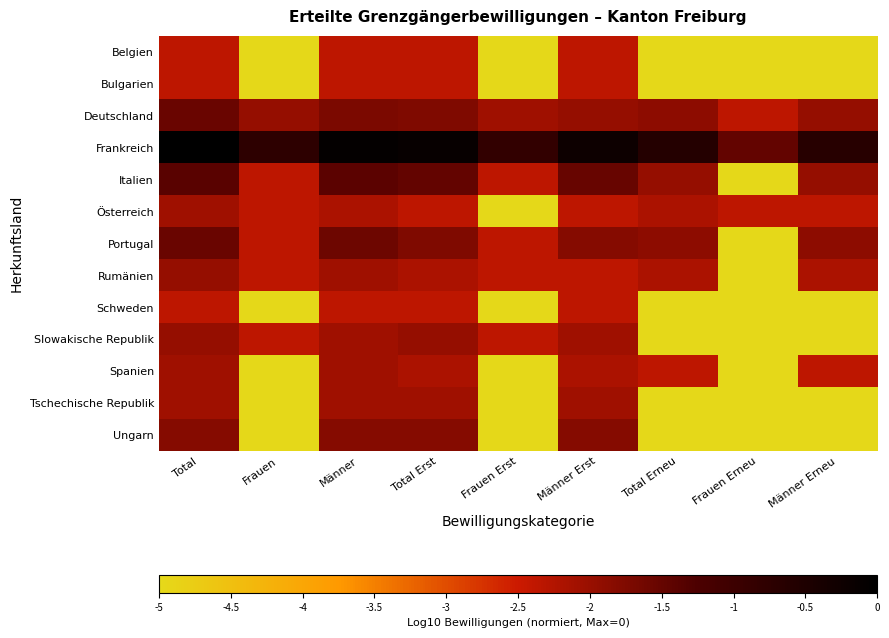

Reading left to right, transcribe all the data shown in this chart.

Belgien: Total=-2.4	Frauen=-5.0	Männer=-2.4	Total Erst=-2.4	Frauen Erst=-5.0	Männer Erst=-2.4	Total Erneu=-5.0	Frauen Erneu=-5.0	Männer Erneu=-5.0
Bulgarien: Total=-2.4	Frauen=-5.0	Männer=-2.4	Total Erst=-2.4	Frauen Erst=-5.0	Männer Erst=-2.4	Total Erneu=-5.0	Frauen Erneu=-5.0	Männer Erneu=-5.0
Deutschland: Total=-1.5	Frauen=-2.0	Männer=-1.7	Total Erst=-1.8	Frauen Erst=-2.1	Männer Erst=-2.0	Total Erneu=-1.9	Frauen Erneu=-2.4	Männer Erneu=-2.0
Frankreich: Total=0.0	Frauen=-0.8	Männer=-0.1	Total Erst=-0.1	Frauen Erst=-0.8	Männer Erst=-0.2	Total Erneu=-0.6	Frauen Erneu=-1.5	Männer Erneu=-0.6
Italien: Total=-1.4	Frauen=-2.4	Männer=-1.4	Total Erst=-1.5	Frauen Erst=-2.4	Männer Erst=-1.5	Total Erneu=-2.0	Frauen Erneu=-5.0	Männer Erneu=-2.0
Österreich: Total=-2.1	Frauen=-2.4	Männer=-2.2	Total Erst=-2.4	Frauen Erst=-5.0	Männer Erst=-2.4	Total Erneu=-2.2	Frauen Erneu=-2.4	Männer Erneu=-2.4
Portugal: Total=-1.5	Frauen=-2.4	Männer=-1.6	Total Erst=-1.8	Frauen Erst=-2.4	Männer Erst=-1.8	Total Erneu=-1.9	Frauen Erneu=-5.0	Männer Erneu=-1.9
Rumänien: Total=-2.0	Frauen=-2.4	Männer=-2.1	Total Erst=-2.2	Frauen Erst=-2.4	Männer Erst=-2.4	Total Erneu=-2.2	Frauen Erneu=-5.0	Männer Erneu=-2.2
Schweden: Total=-2.4	Frauen=-5.0	Männer=-2.4	Total Erst=-2.4	Frauen Erst=-5.0	Männer Erst=-2.4	Total Erneu=-5.0	Frauen Erneu=-5.0	Männer Erneu=-5.0
Slowakische Republik: Total=-2.0	Frauen=-2.4	Männer=-2.1	Total Erst=-2.0	Frauen Erst=-2.4	Männer Erst=-2.1	Total Erneu=-5.0	Frauen Erneu=-5.0	Männer Erneu=-5.0
Spanien: Total=-2.1	Frauen=-5.0	Männer=-2.1	Total Erst=-2.2	Frauen Erst=-5.0	Männer Erst=-2.2	Total Erneu=-2.4	Frauen Erneu=-5.0	Männer Erneu=-2.4
Tschechische Republik: Total=-2.1	Frauen=-5.0	Männer=-2.1	Total Erst=-2.1	Frauen Erst=-5.0	Männer Erst=-2.1	Total Erneu=-5.0	Frauen Erneu=-5.0	Männer Erneu=-5.0
Ungarn: Total=-1.8	Frauen=-5.0	Männer=-1.8	Total Erst=-1.8	Frauen Erst=-5.0	Männer Erst=-1.8	Total Erneu=-5.0	Frauen Erneu=-5.0	Männer Erneu=-5.0